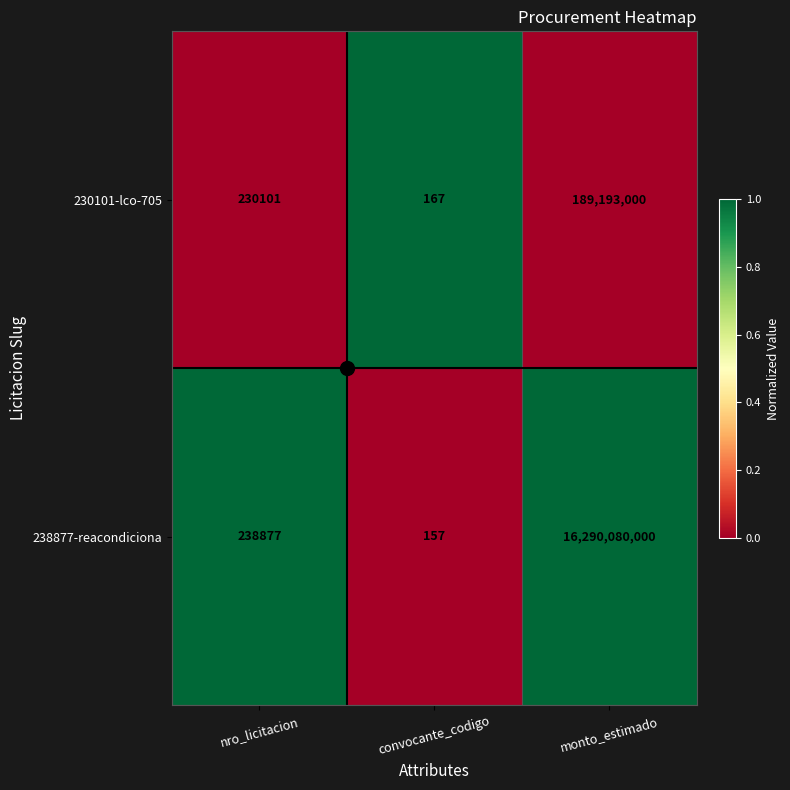

Read the 230101-lco-705 value at convocante_codigo, to the nearest 50.

150